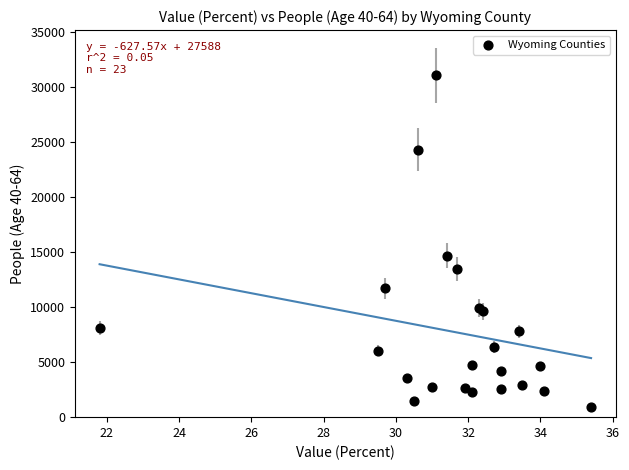

What Y value in the scatter plot is closest to 15977?

14694